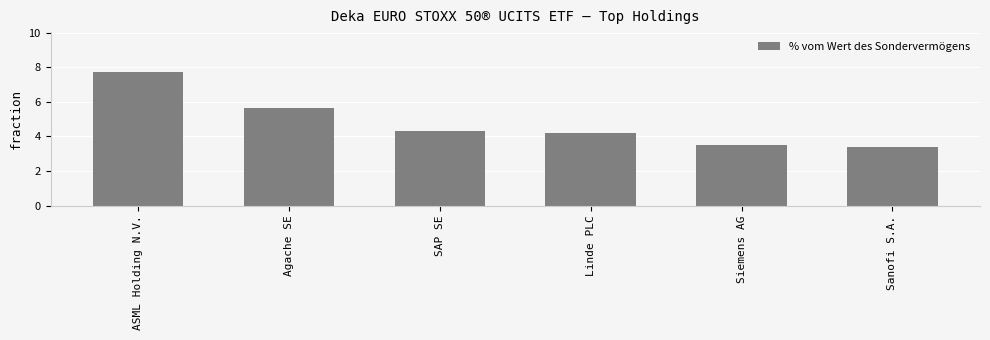

The value at Agache SE is 5.6. True or false?

True